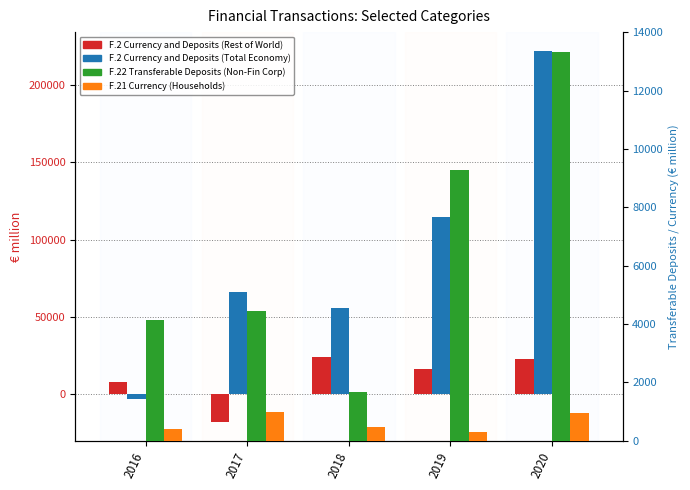

Reading right to left, what are all the values shown in this chart?

F.2 Currency and Deposits (Rest of World): 2020=23018	2019=16187	2018=24091	2017=-18062	2016=7633
F.2 Currency and Deposits (Total Economy): 2020=222075	2019=114790	2018=55438	2017=66398	2016=-2980
F.22 Transferable Deposits (Non-Fin Corp): 2020=13342	2019=9289	2018=1684	2017=4455	2016=4141
F.21 Currency (Households): 2020=965	2019=309	2018=487	2017=979	2016=404